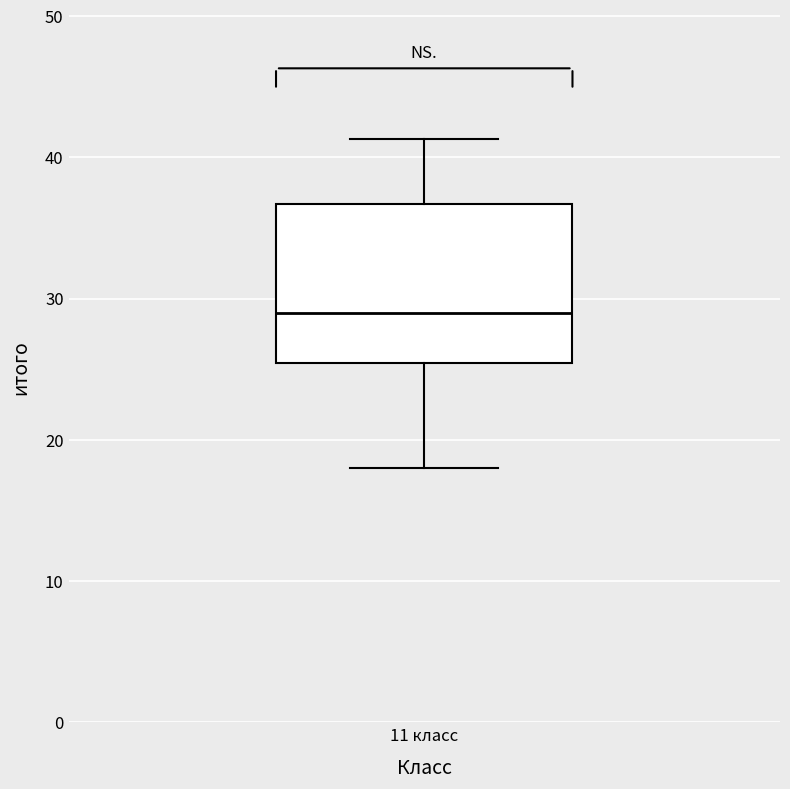

Where does the median line of the box for 11 класс sit on the y-axis? The values are not printed on the chart, so give them approximately, as read against the axis.

29